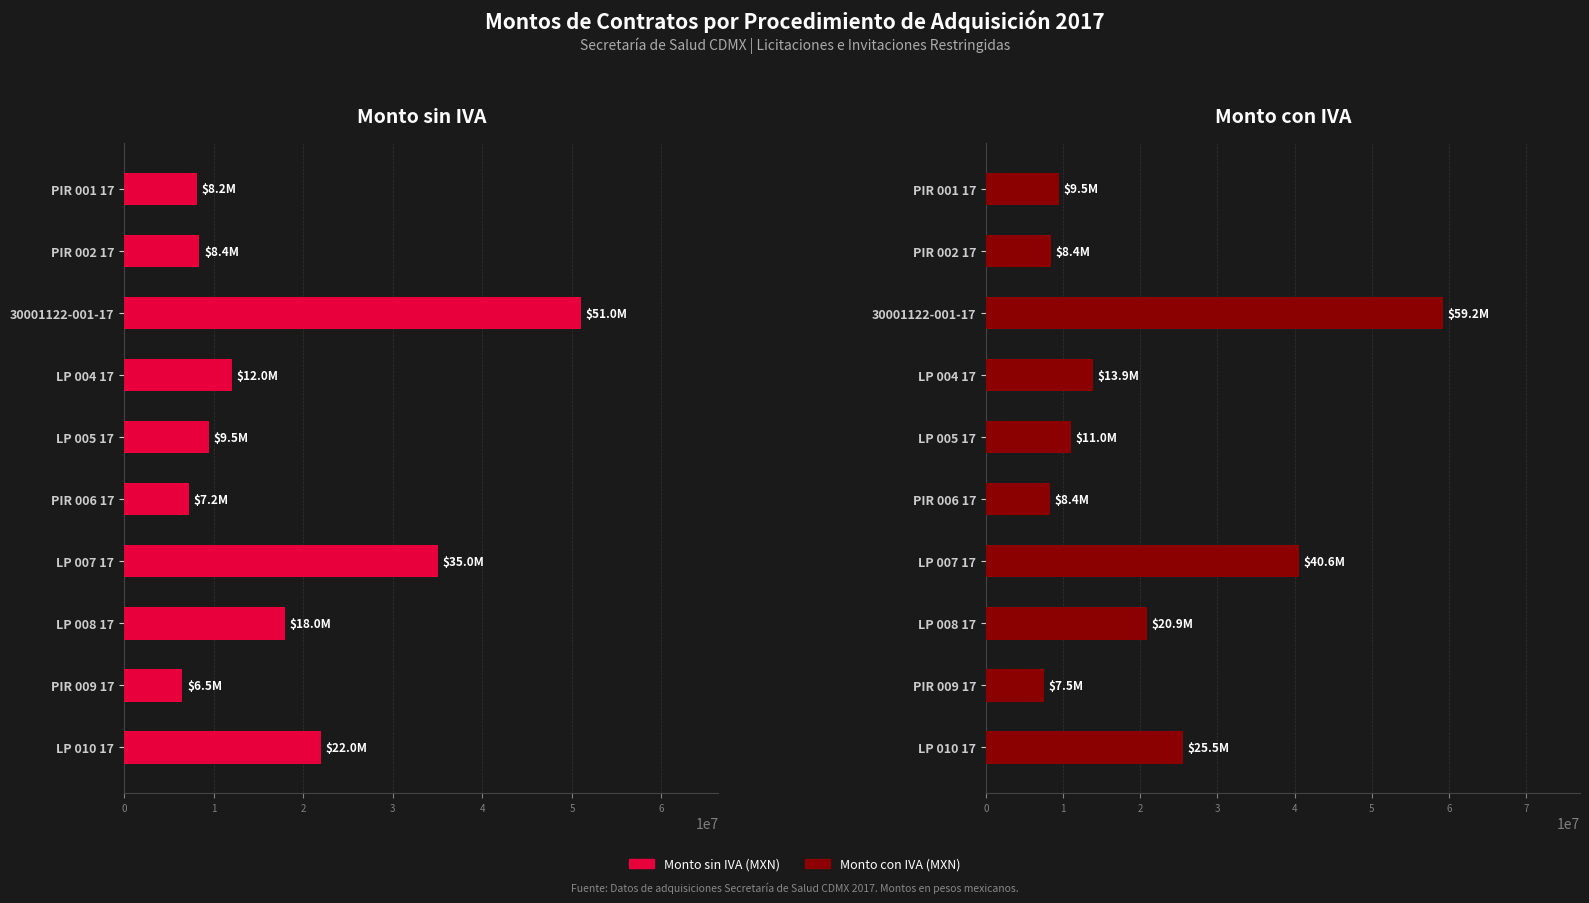

What is the maximum value for Monto sin IVA (MXN)?

51047649.6